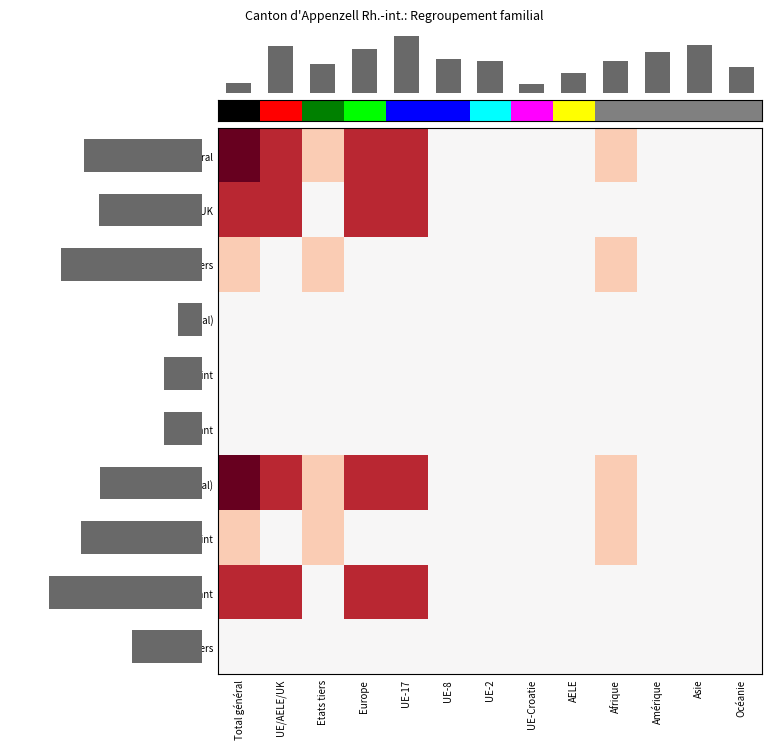

Between UE-2 and Amérique, which is larger?

UE-2